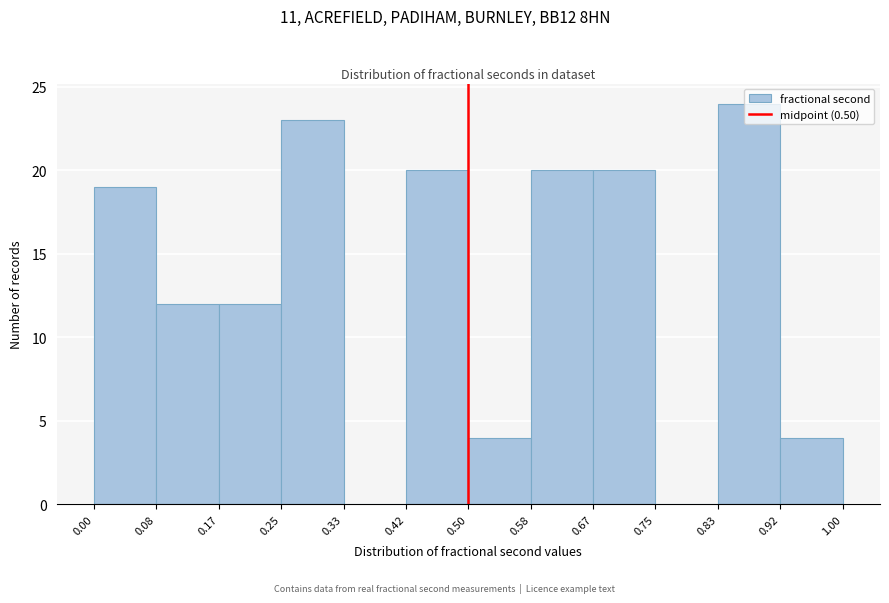

Reading left to right, transcribe this chart: for each bar, give the range it covers on the x-axis and its height. The values are not printed on the chart, so give them approximately, as read against the axis.

0.00 to 0.08: 19
0.08 to 0.17: 12
0.17 to 0.25: 12
0.25 to 0.33: 23
0.33 to 0.42: 0
0.42 to 0.50: 20
0.50 to 0.58: 4
0.58 to 0.67: 20
0.67 to 0.75: 20
0.75 to 0.83: 0
0.83 to 0.92: 24
0.92 to 1.00: 4